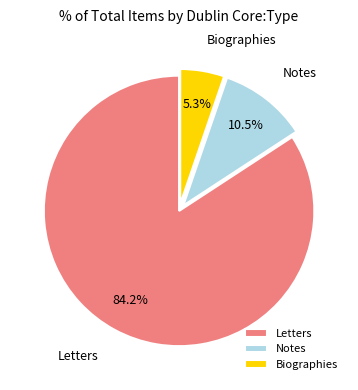

Rank the categories by value from lowest to highest.

Biographies, Notes, Letters